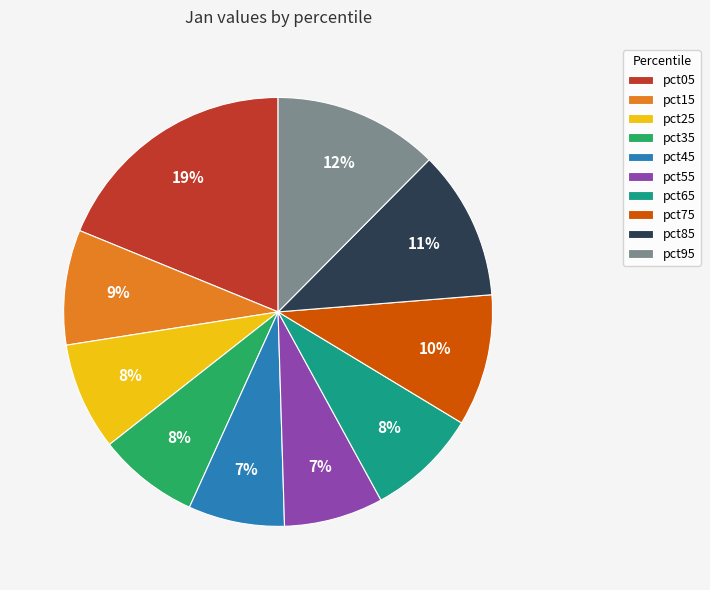

To the nearest percent, what is the difference between the largest and smallest slice percentages?

12%